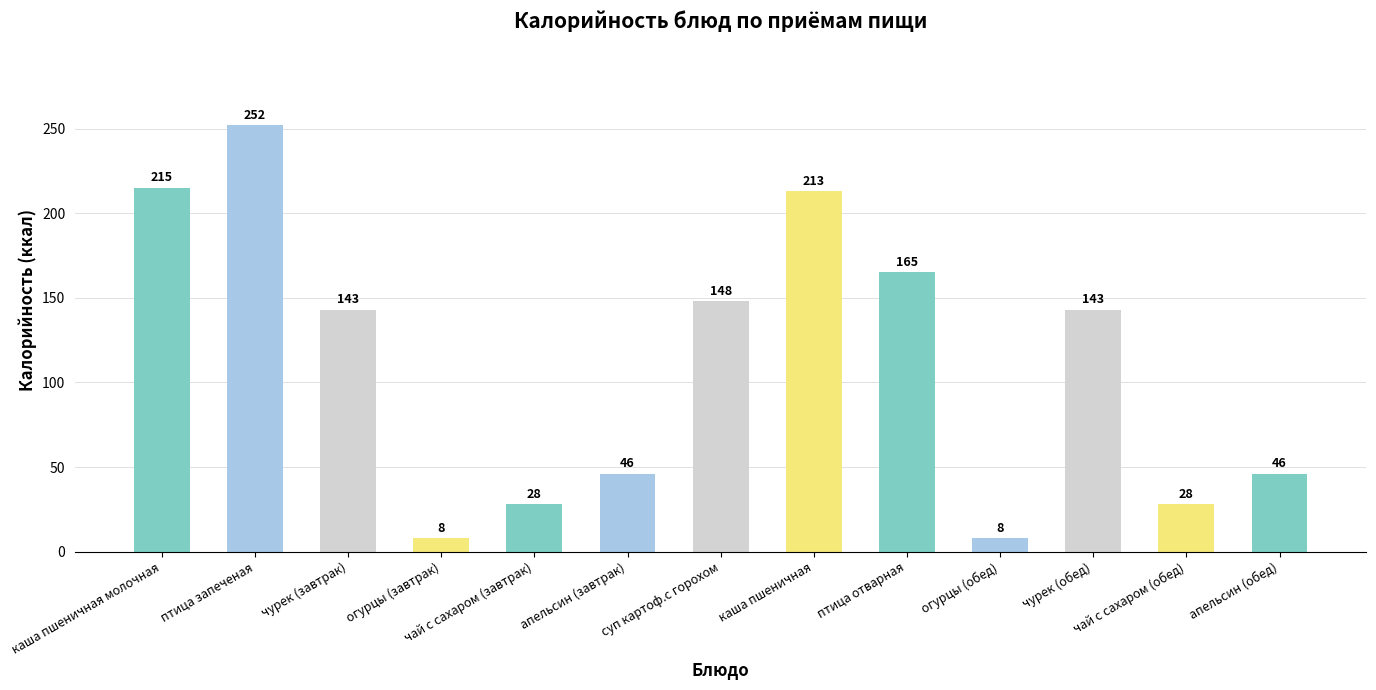

Which has a higher value, огурцы (завтрак) or чай с сахаром (завтрак)?

чай с сахаром (завтрак)